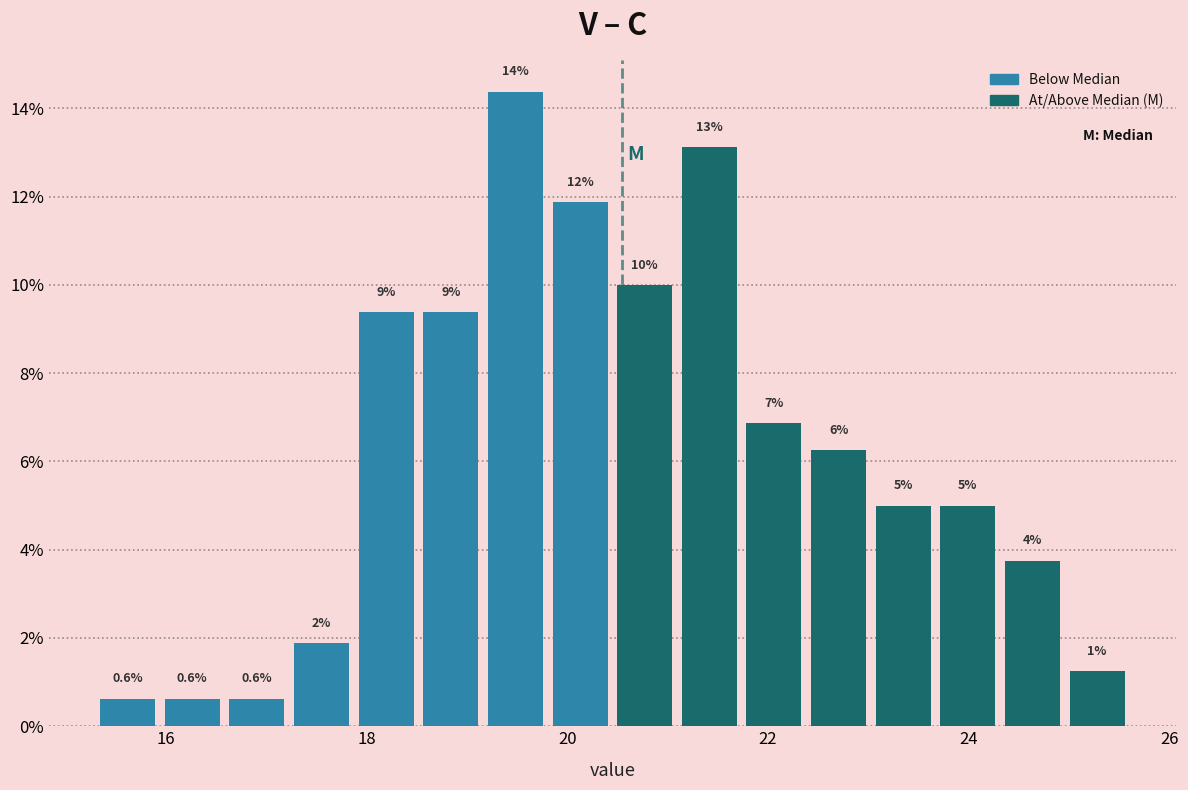

Read against the x-axis, roughly where is the centre of the tallest bar?

19.4